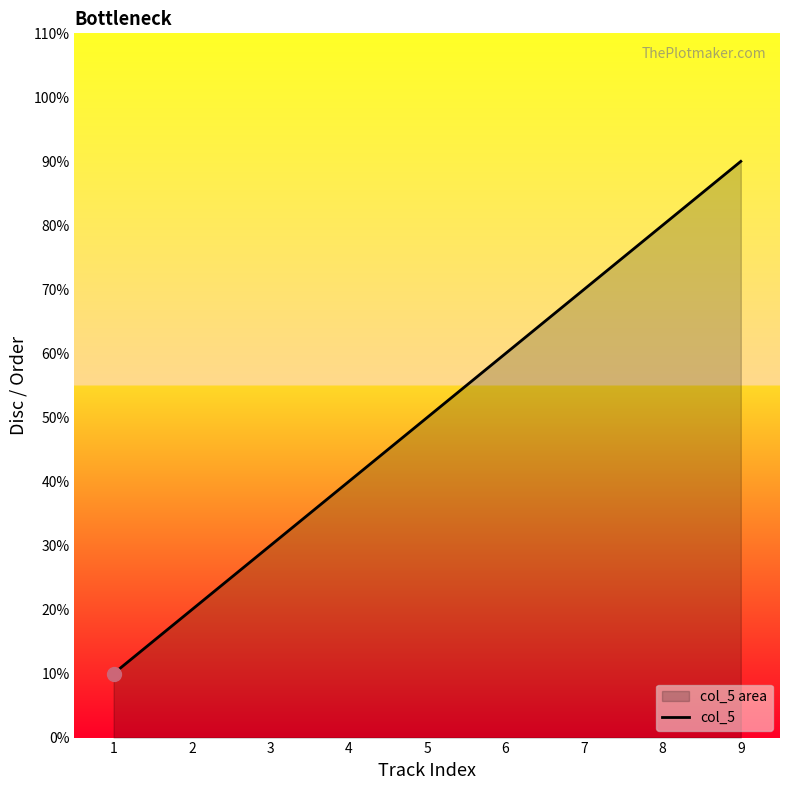

How many values exceed 5?

4